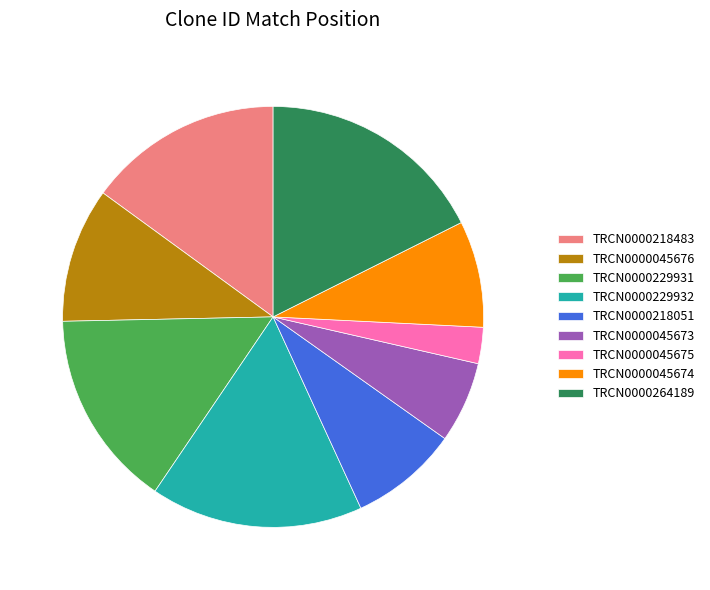

Is it true that TRCN0000218483 is 15% of the pie?

True